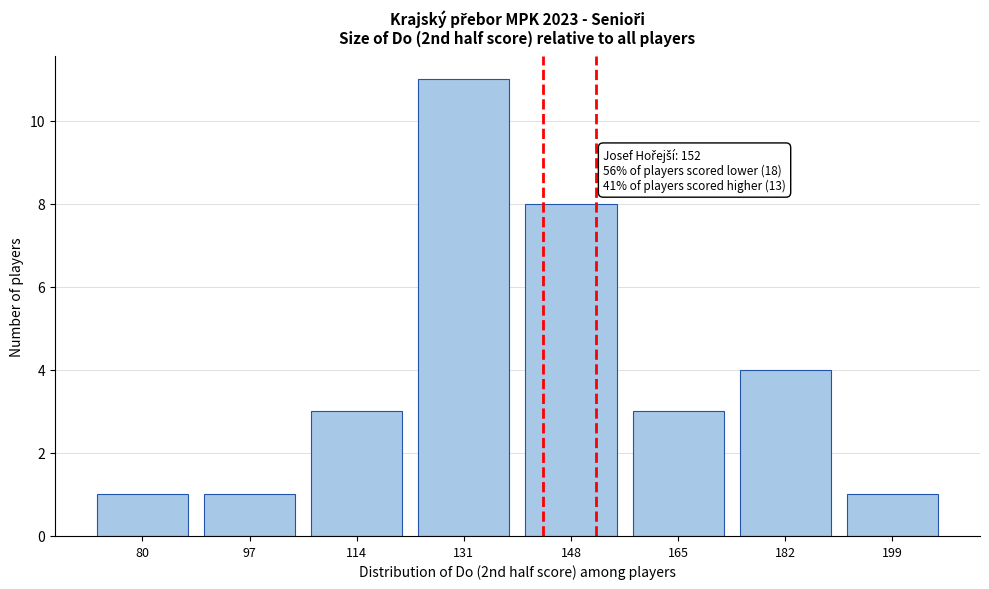

Reading right to left, list all the values displayed in this chart.

1	4	3	8	11	3	1	1